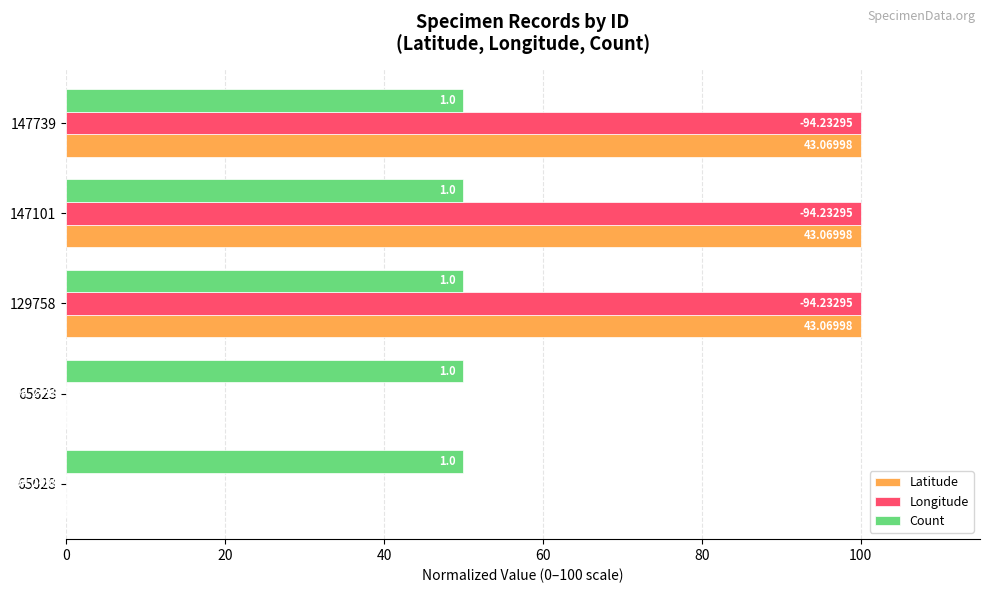

At how many categories does at least one series exceed 73?

3